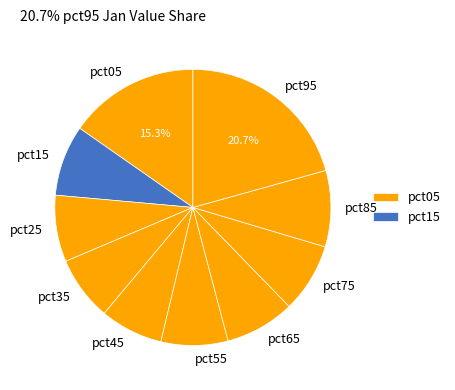

What percentage is the pct75 slice, to the nearest percent?

8%